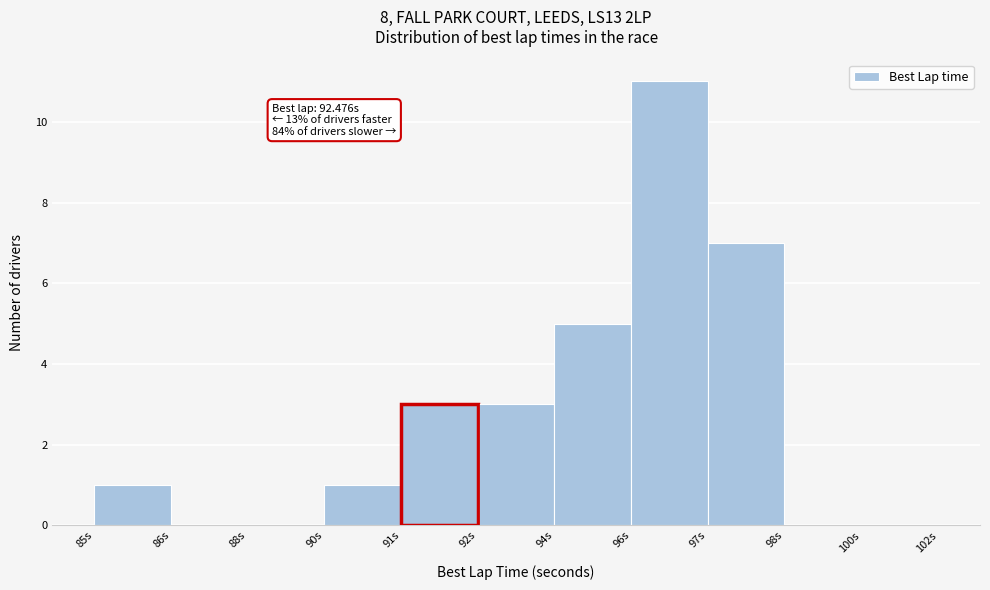

Reading right to left, extract all data points from this chart.

100s=0	98s=0	97s=7	96s=11	94s=5	92s=3	91s=3	90s=1	88s=0	86s=0	85s=1